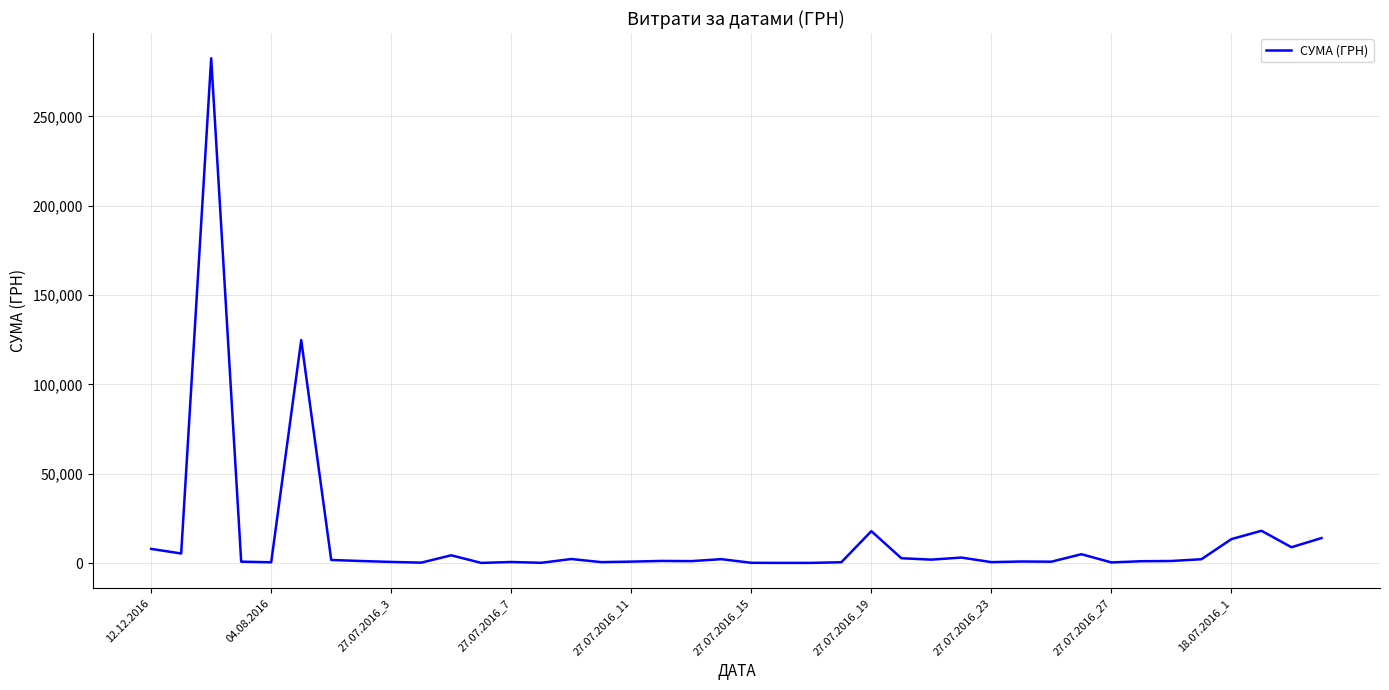

What is the difference between the maximum and minimum values?

282374.1